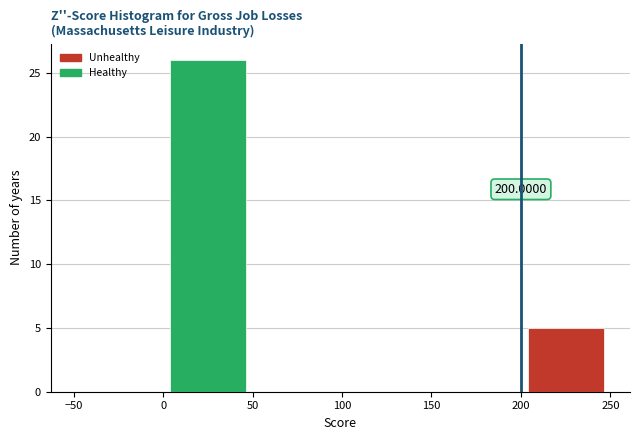

Which range on the x-axis has the tallest bar?

0 to 50